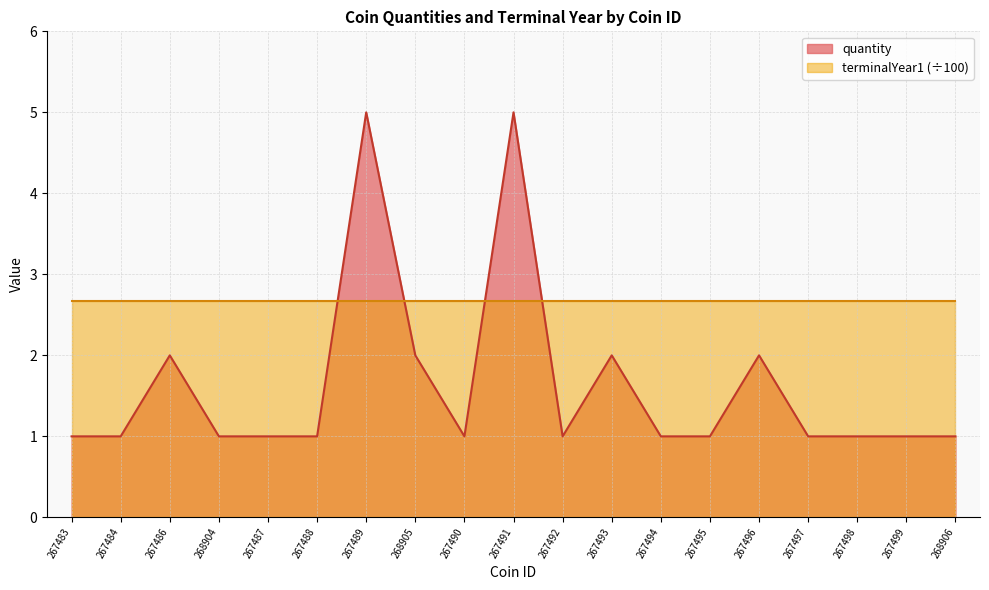

Which category has the highest value across all series?

267489